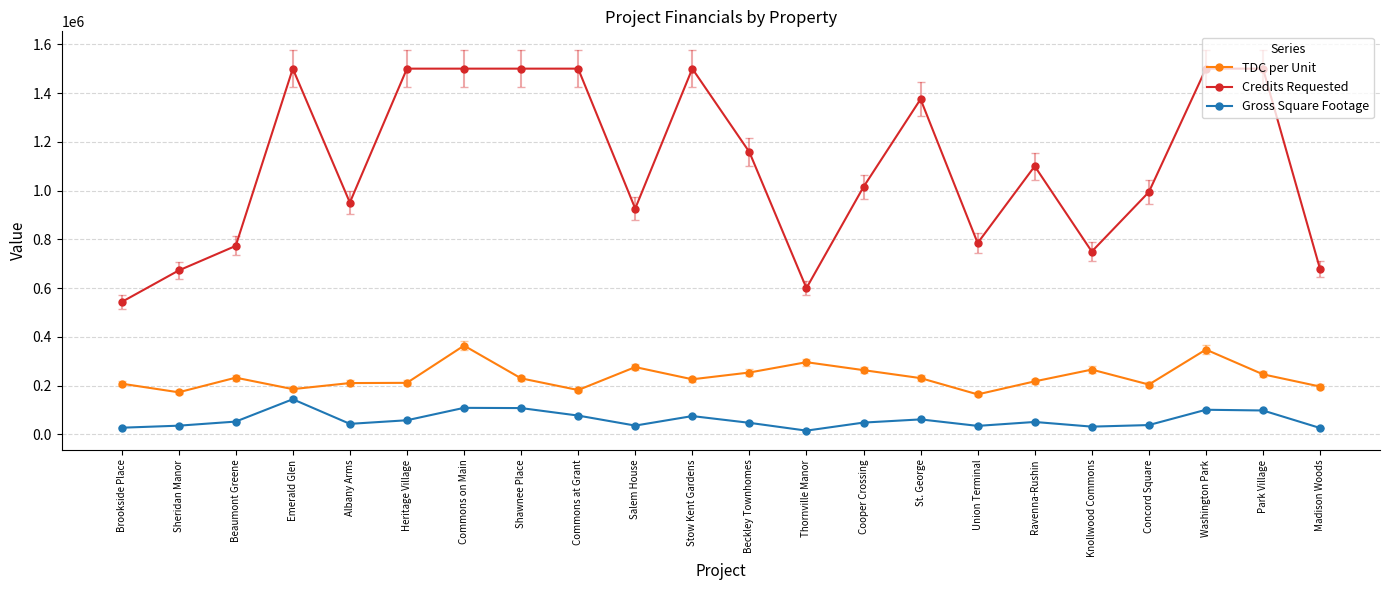

What is the spread (max minus min) of values at Emerald Glen?

1355540